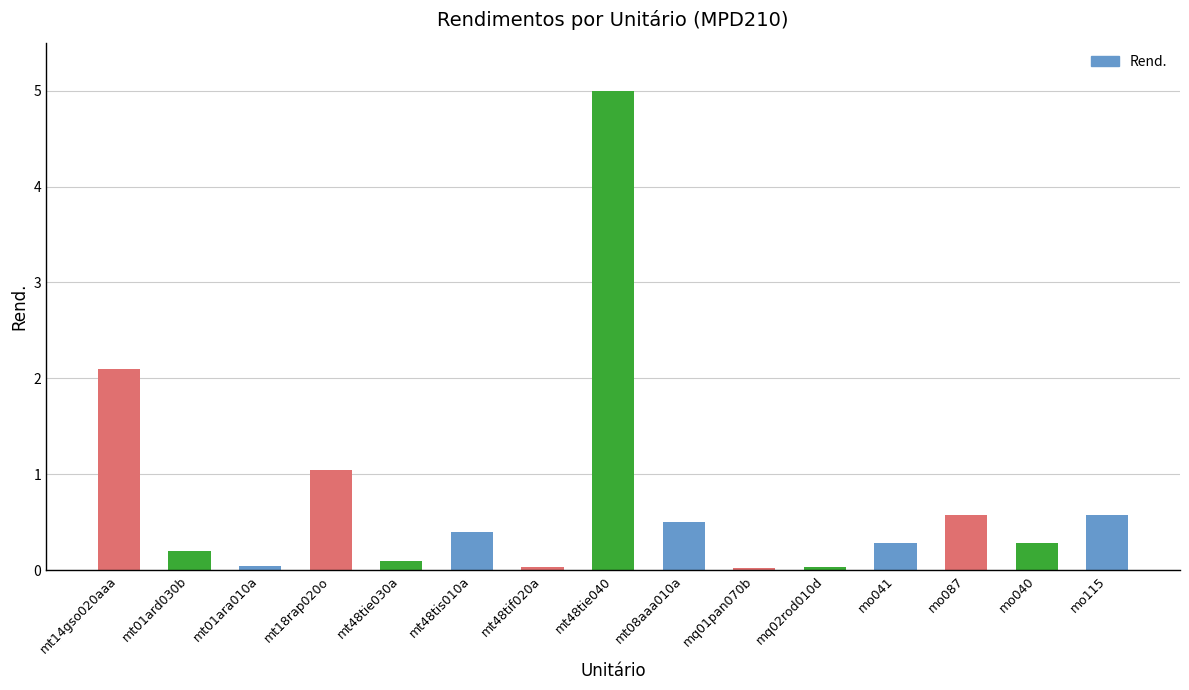

What is the average value?

0.7